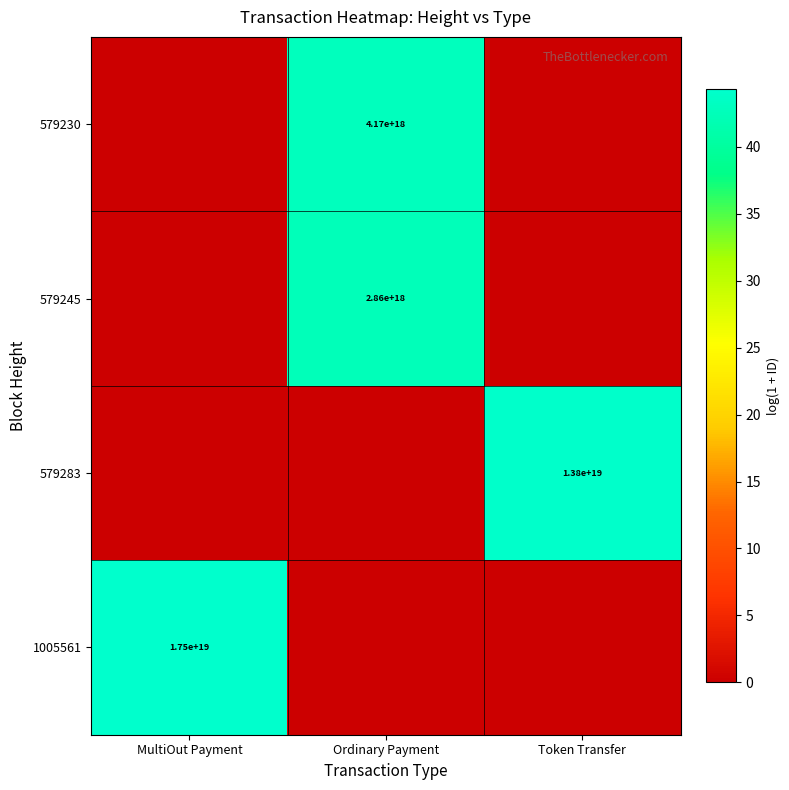

Is it true that 579230 equals 4170000000000000000 at Ordinary Payment?

True